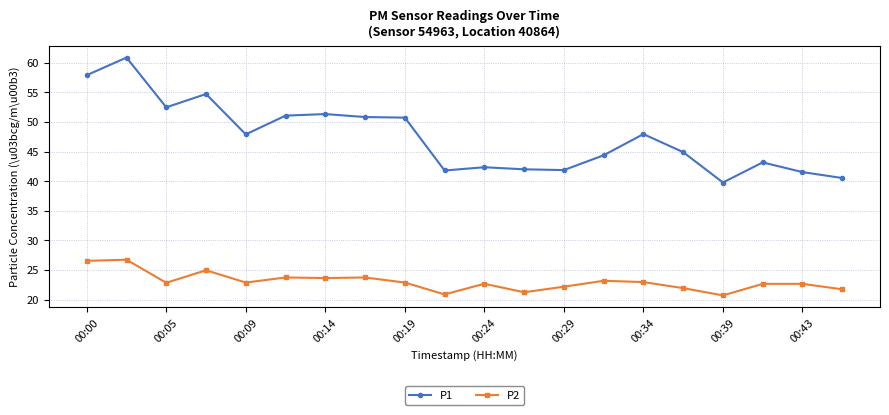

What is the minimum value shown in the chart?

20.7